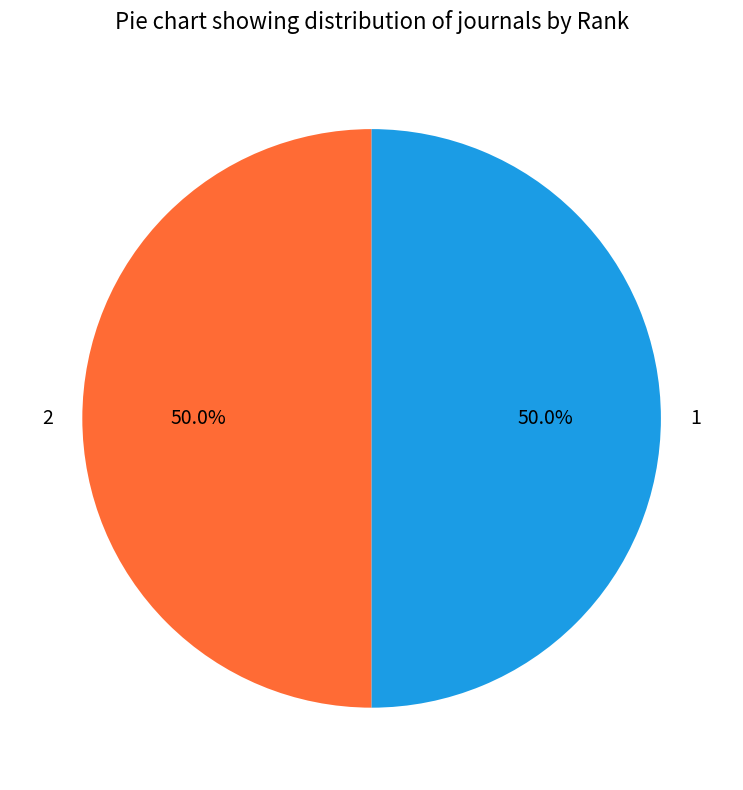

Is the sum of 2 and 1 greater than half?

Yes